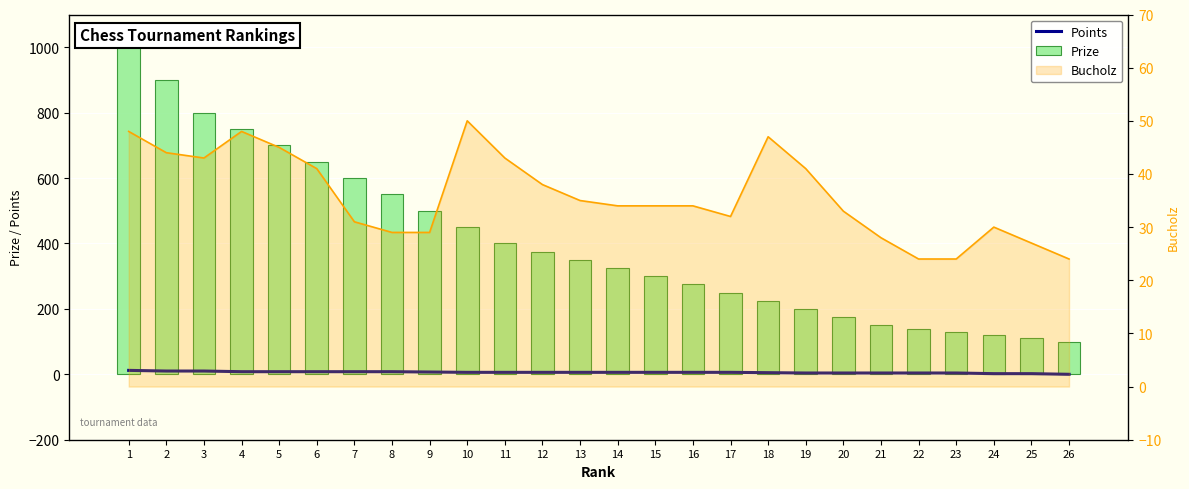

What is the greatest value displayed?

1000